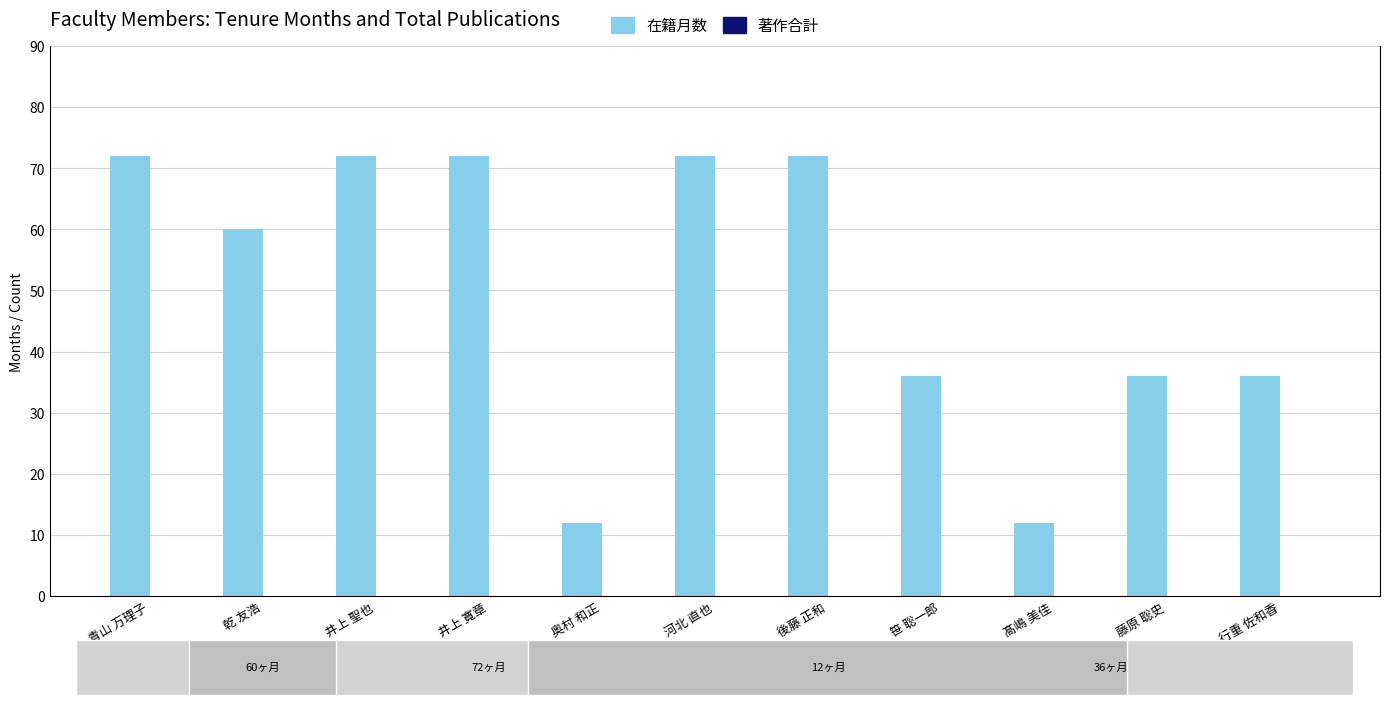

What position from the left is 行重 佐和香?

11